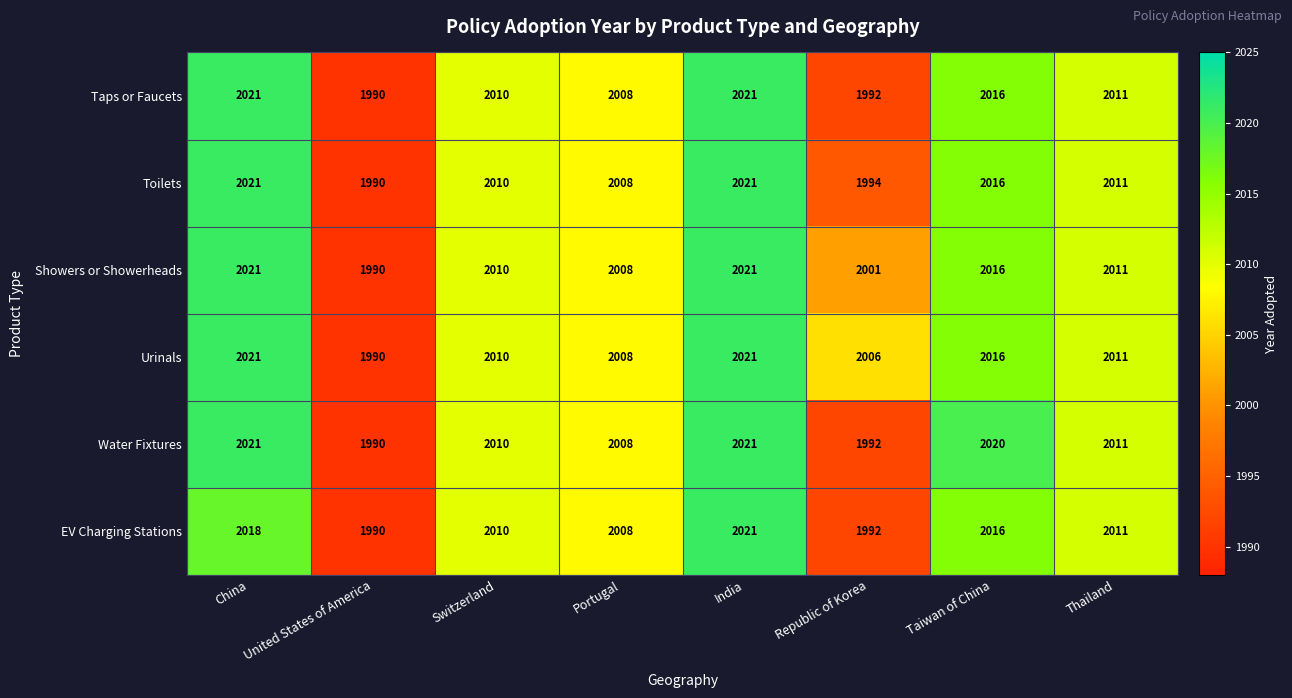

Rank the categories by EV Charging Stations value from lowest to highest.

United States of America, Republic of Korea, Portugal, Switzerland, Thailand, Taiwan of China, China, India